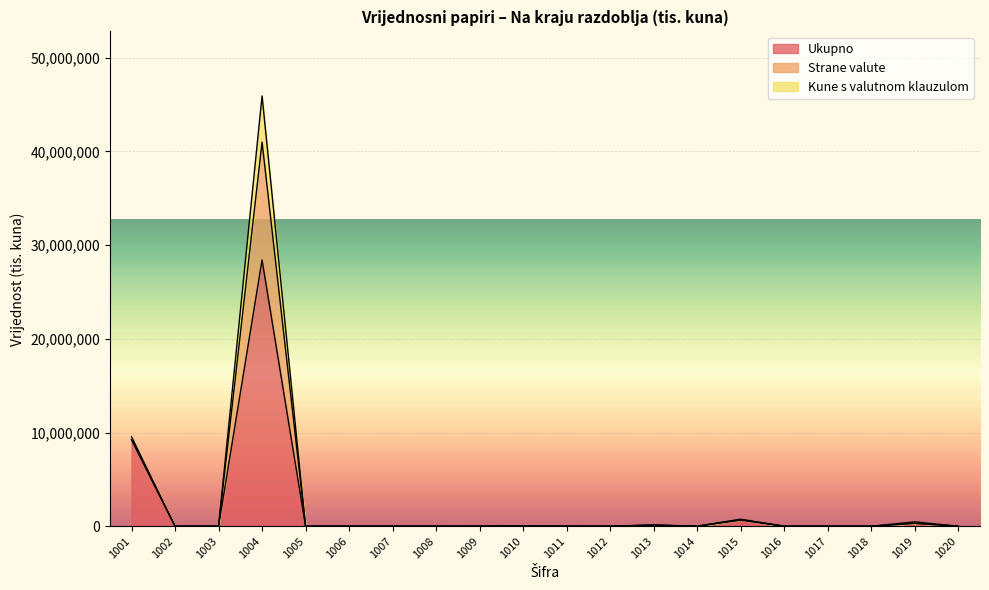

At which category is the sum across all series the highest?

1004